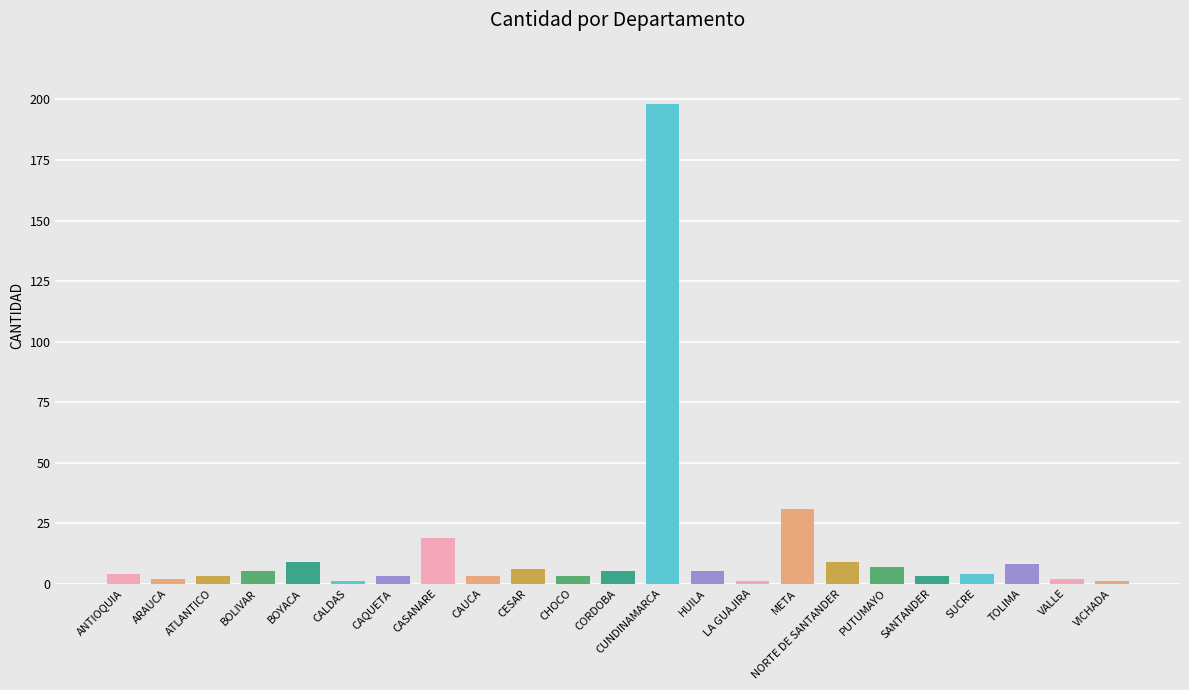

True or false: the data shows 9 at NORTE DE SANTANDER.

True